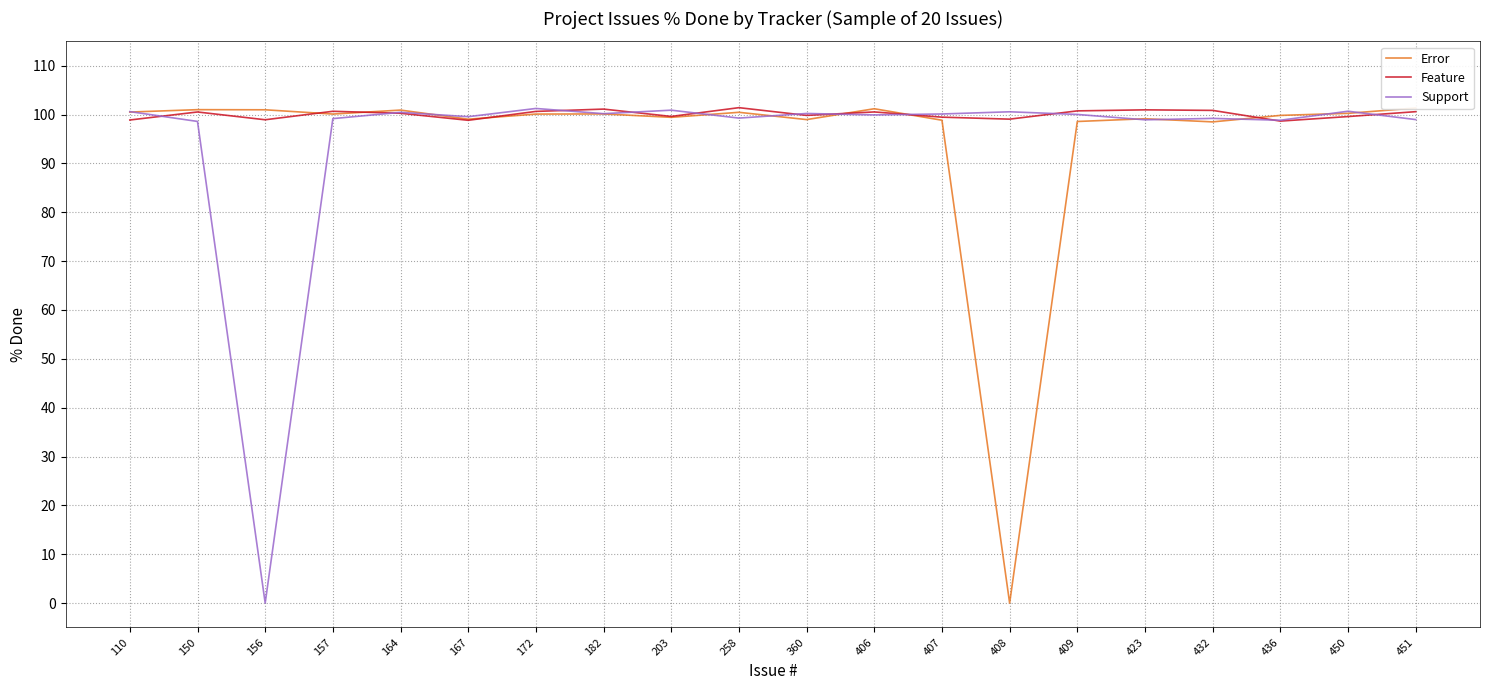

Which label corresponds to the largest value in the chart?

258